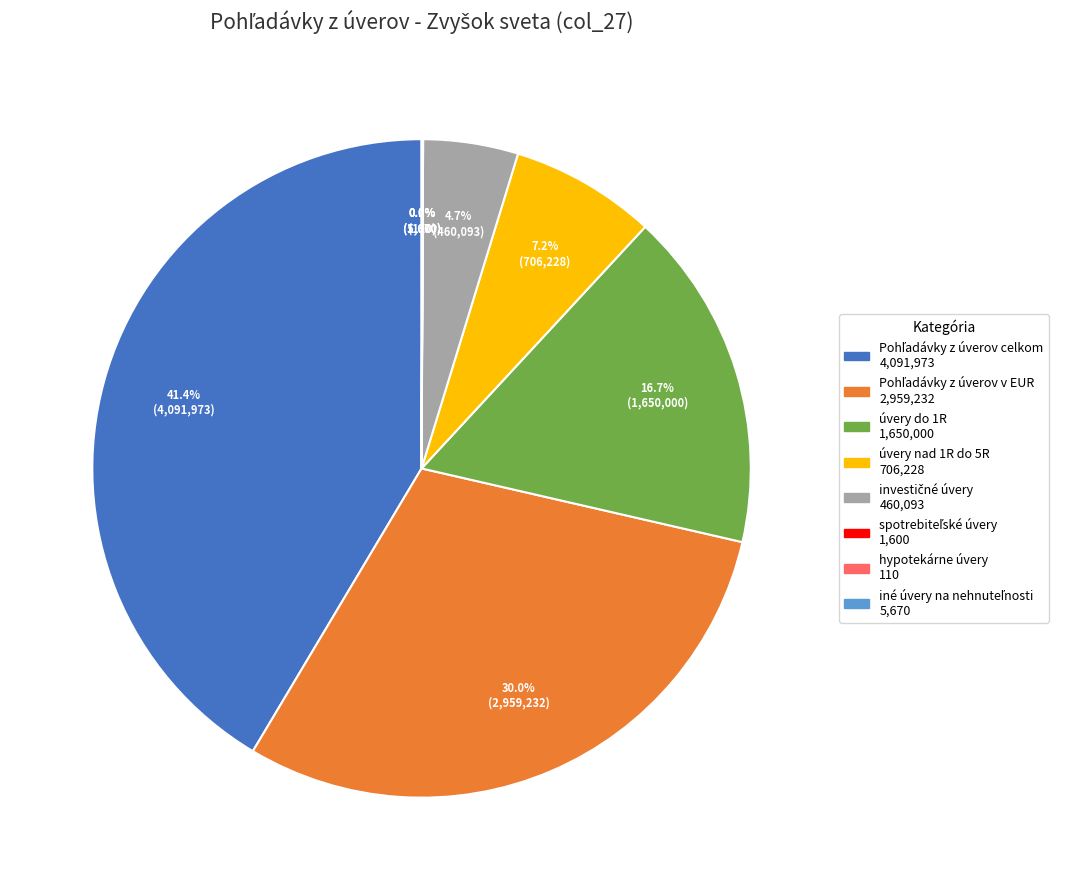

Does any single category account for the majority?

No